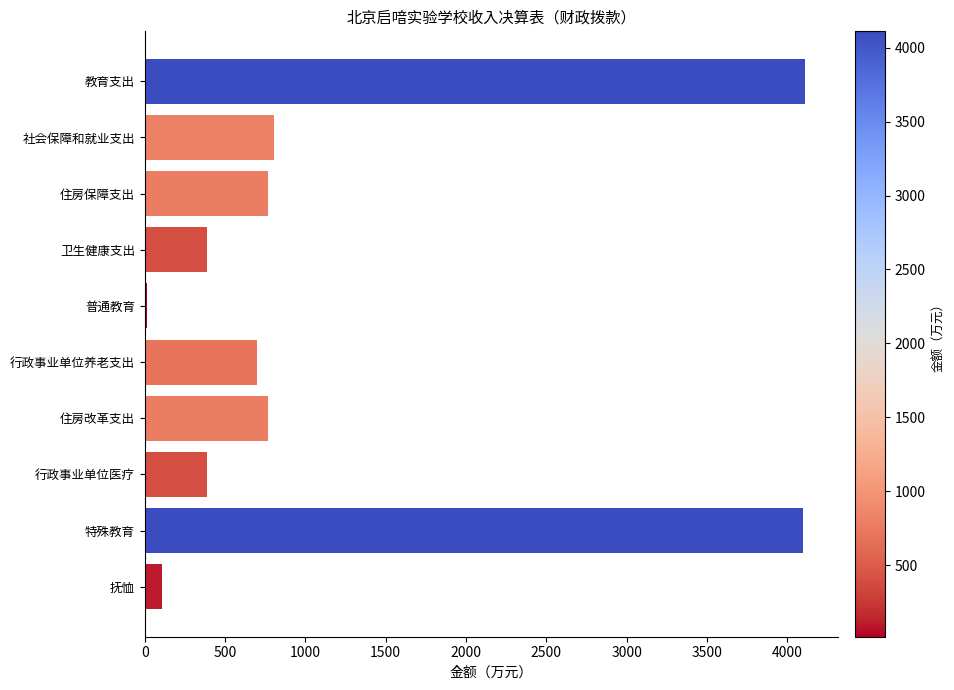

What is the label of the 4th bar from the top?

卫生健康支出